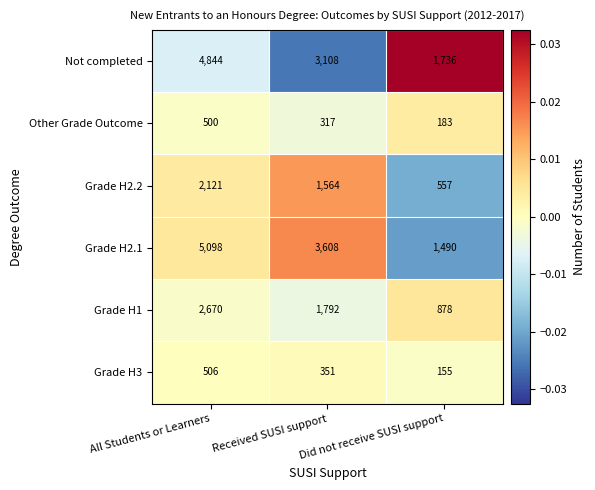

What is the approximate value of Other Grade Outcome at All Students or Learners?

500